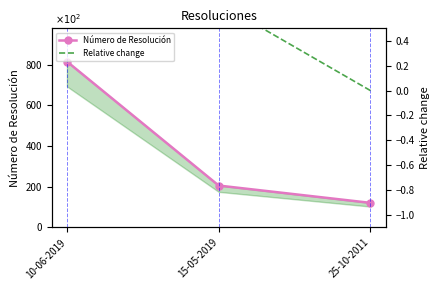

How many Número de Resolución values are between 121 and 815?

3